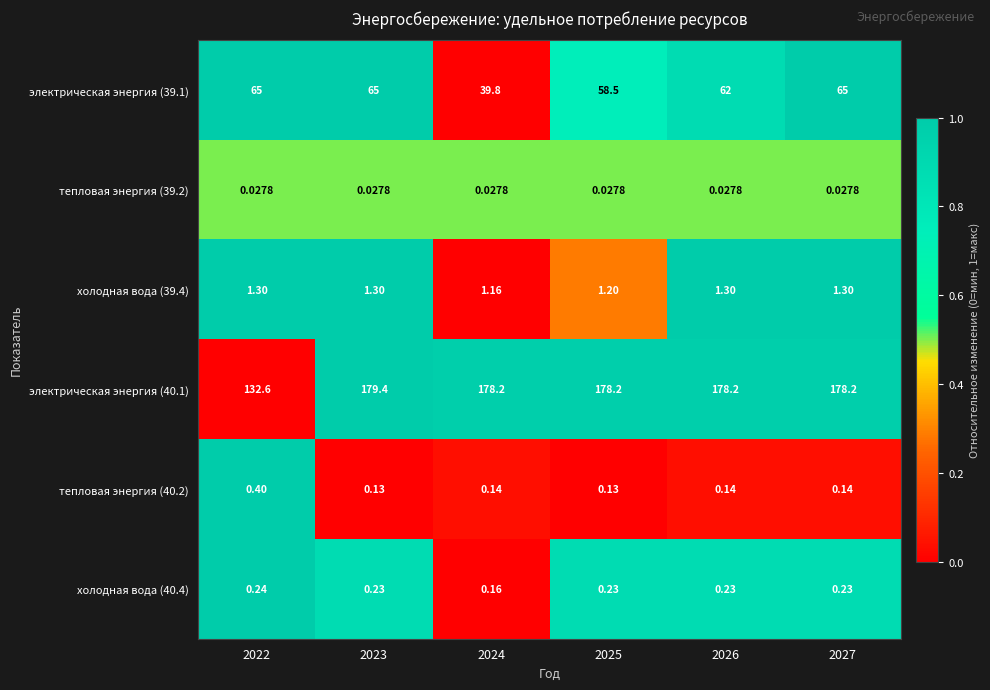

Is the value of тепловая энергия (40.2) at 2023 greater than the value of холодная вода (40.4) at 2027?

No